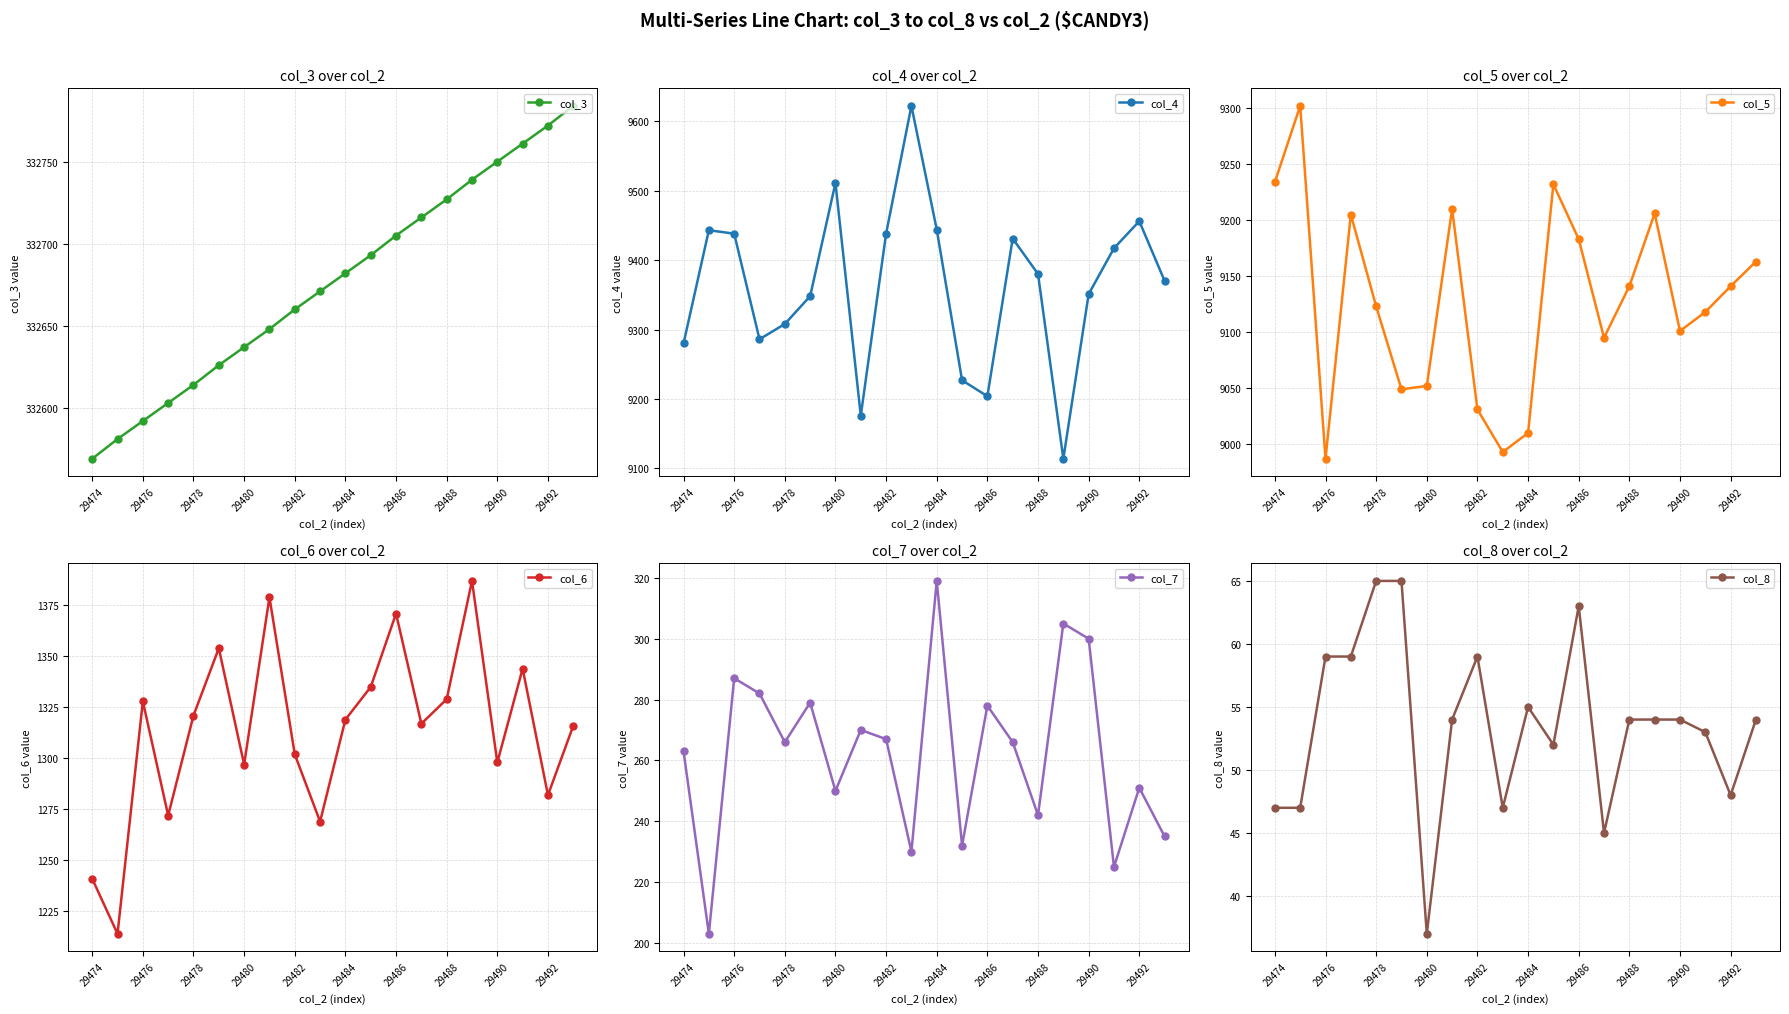

Reading left to right, extract all data points from this chart.

col_3: 332569	332581	332592	332603	332614	332626	332637	332648	332660	332671	332682	332693	332705	332716	332727	332739	332750	332761	332772	332784
col_4: 9280	9443	9438	9286	9308	9348	9511	9176	9438	9622	9444	9227	9204	9431	9380	9114	9351	9417	9456	9370
col_5: 9234	9302	8987	9205	9123	9049	9052	9210	9031	8993	9010	9232	9183	9095	9141	9206	9101	9118	9141	9163
col_6: 1241	1214	1328	1272	1321	1354	1297	1379	1302	1269	1319	1335	1371	1317	1329	1387	1298	1344	1282	1316
col_7: 263	203	287	282	266	279	250	270	267	230	319	232	278	266	242	305	300	225	251	235
col_8: 47	47	59	59	65	65	37	54	59	47	55	52	63	45	54	54	54	53	48	54